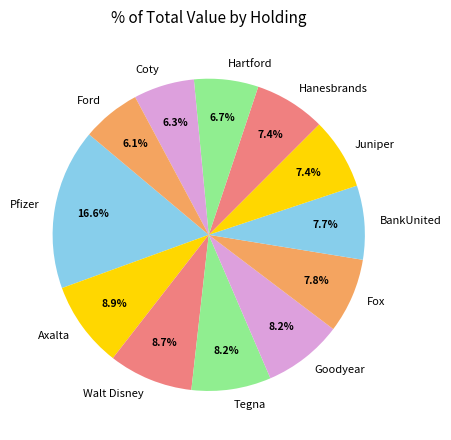

Between Coty and Hanesbrands, which is larger?

Hanesbrands